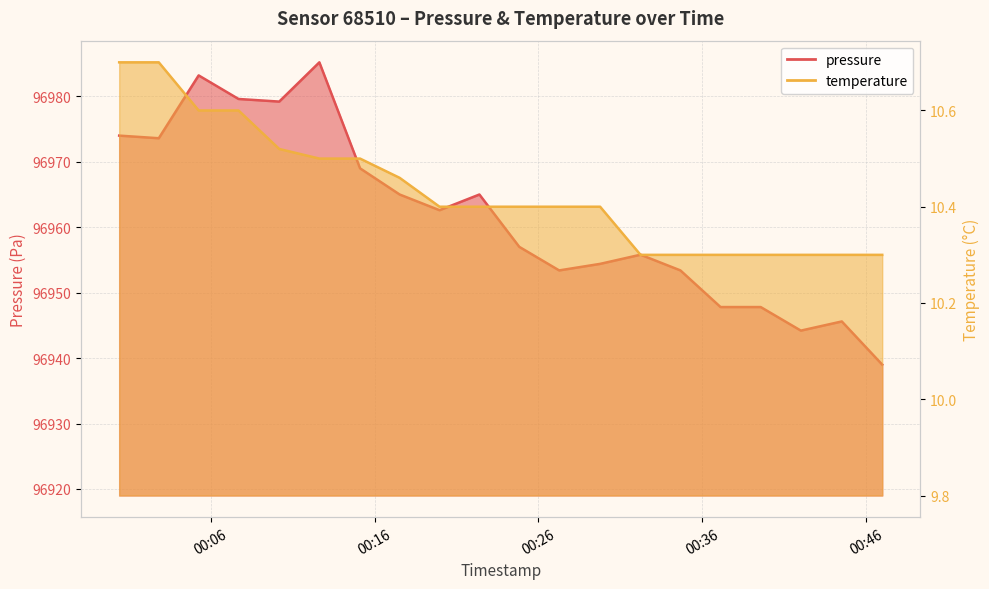

In pressure, how many points are lower than both neighbors (excluding endpoints)?

5